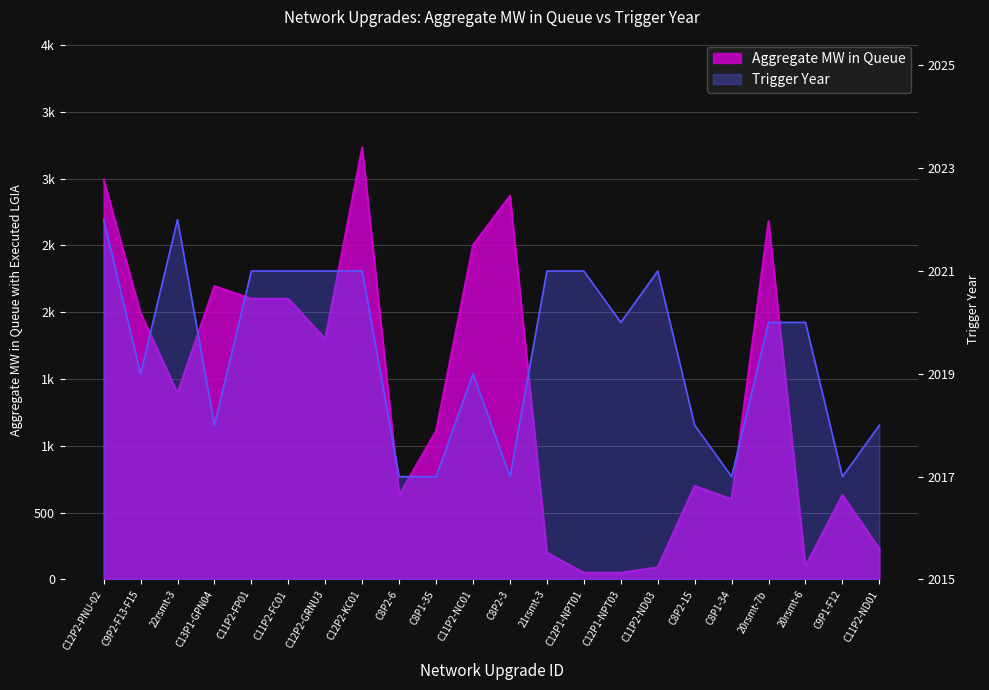

The Trigger Year series shows 1.2 at C8P1-35. True or false?

False